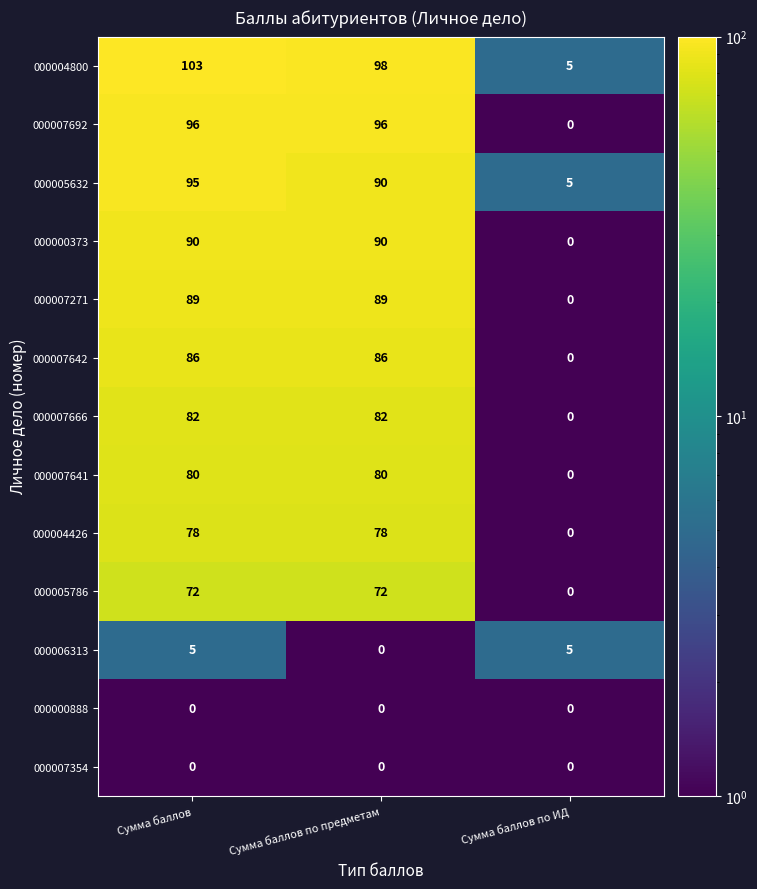

What is the sum of the 000007666 values at Сумма баллов по ИД and Сумма баллов по предметам?

82